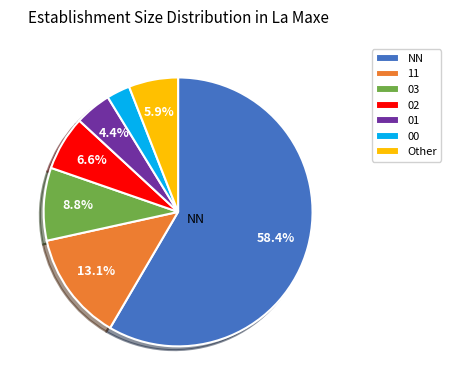

To the nearest percent, what is the average slice percentage?

14%